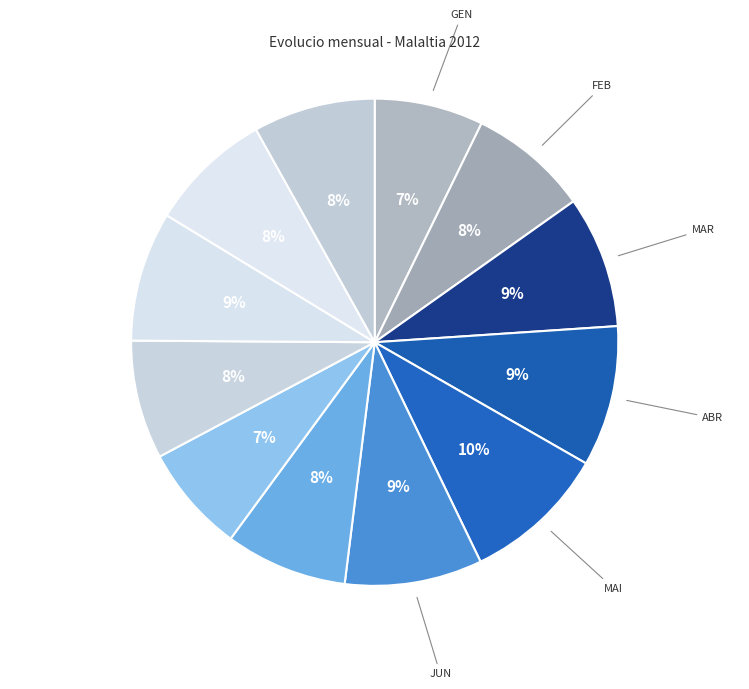

How many slices are in this pie chart?

12